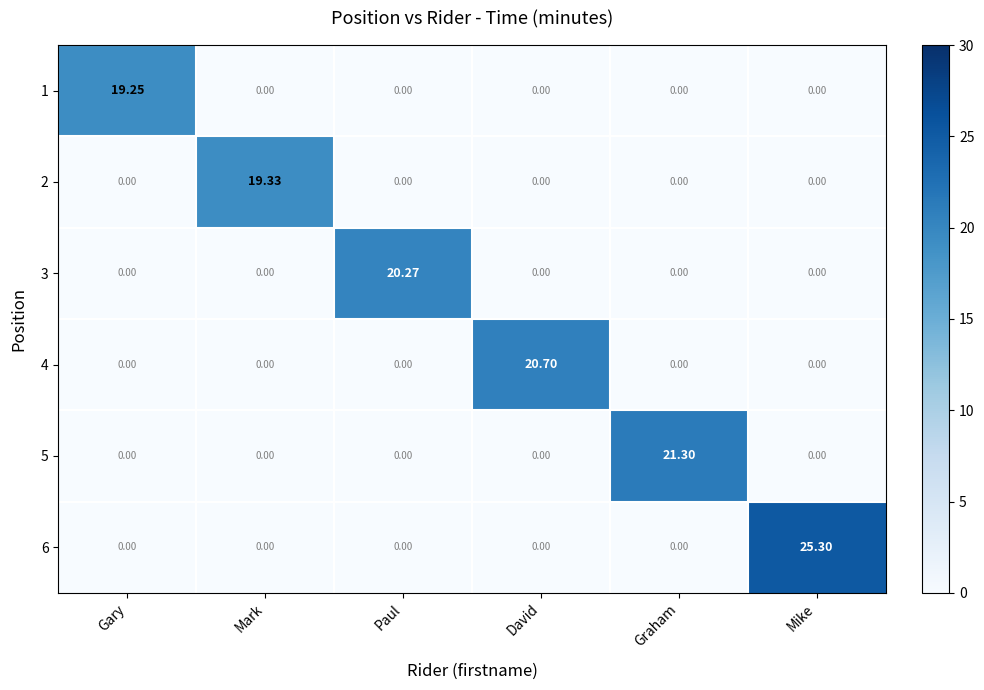

At which category does the chart reach its peak across all series?

Mike